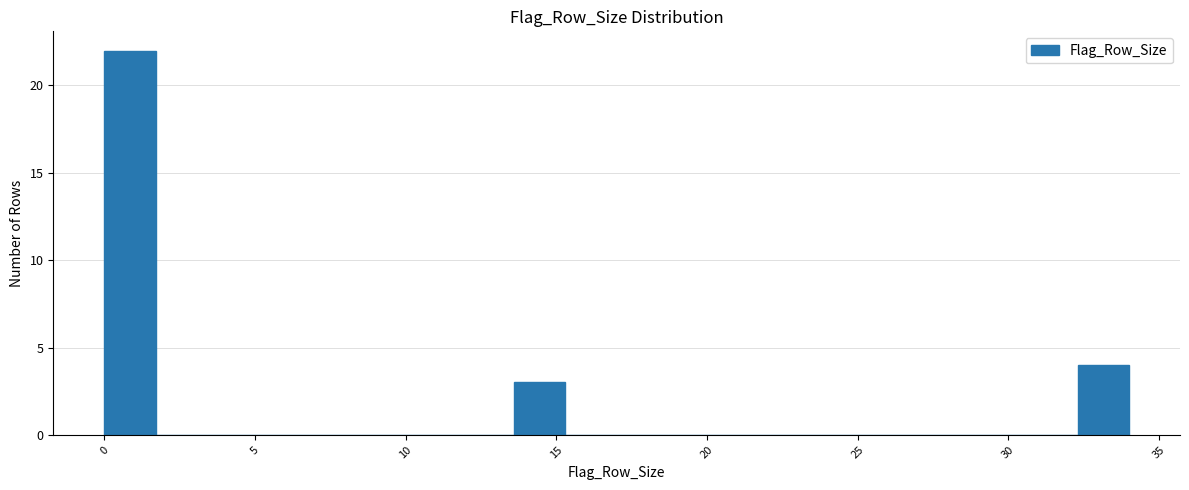

Around what value on the x-axis is the tallest bar? Give the approximate position of its centre, as read against the axis.

1.0